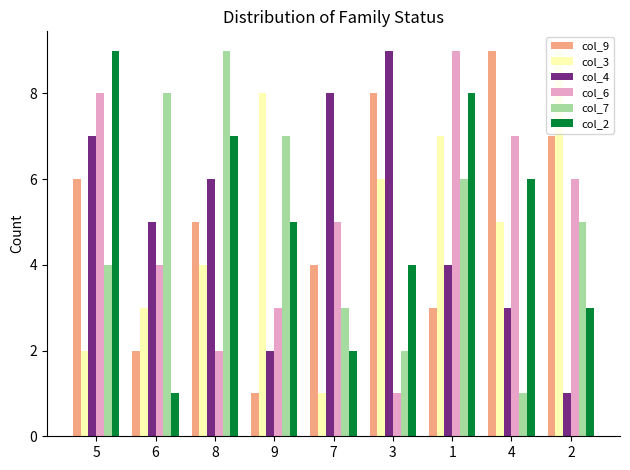

At which label does col_6 reach its minimum?

3